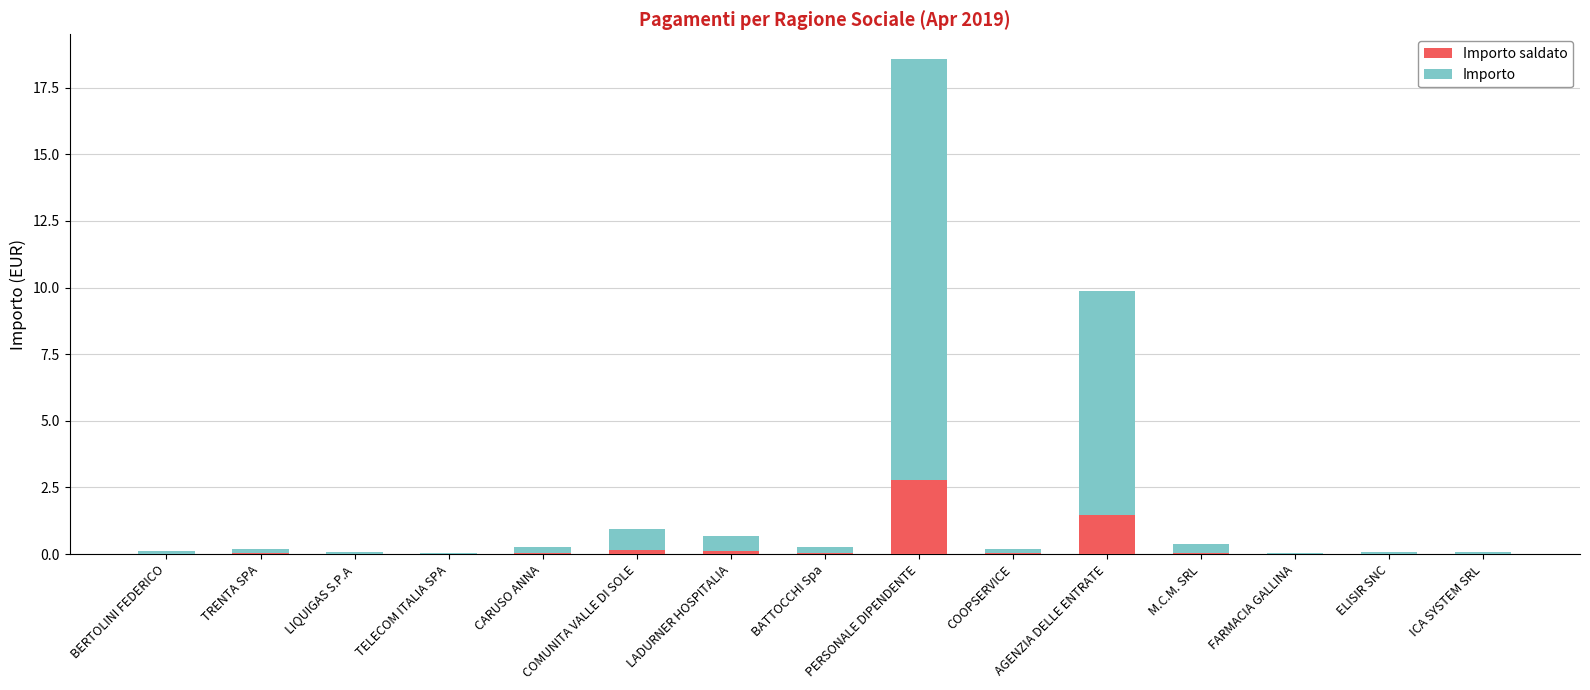

At which category is the sum across all series the highest?

PERSONALE DIPENDENTE